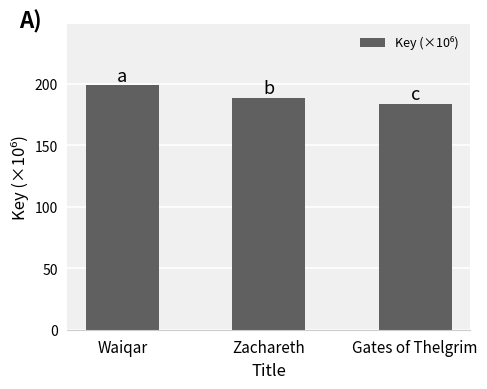

At which label does the data first exceed 188?

Waiqar